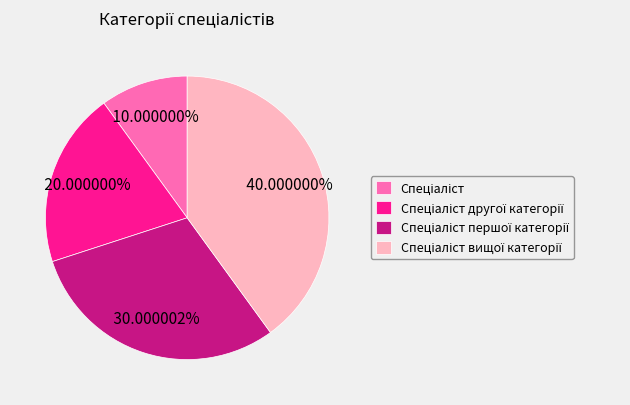

Is there a majority slice in this chart?

No